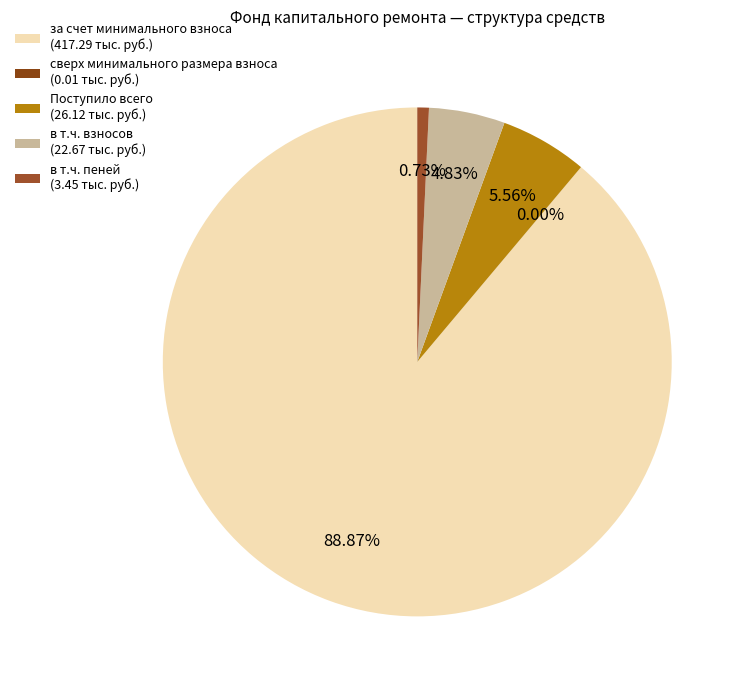

What is the change in value from за счет минимального взноса to в т.ч. пеней?

-413.8